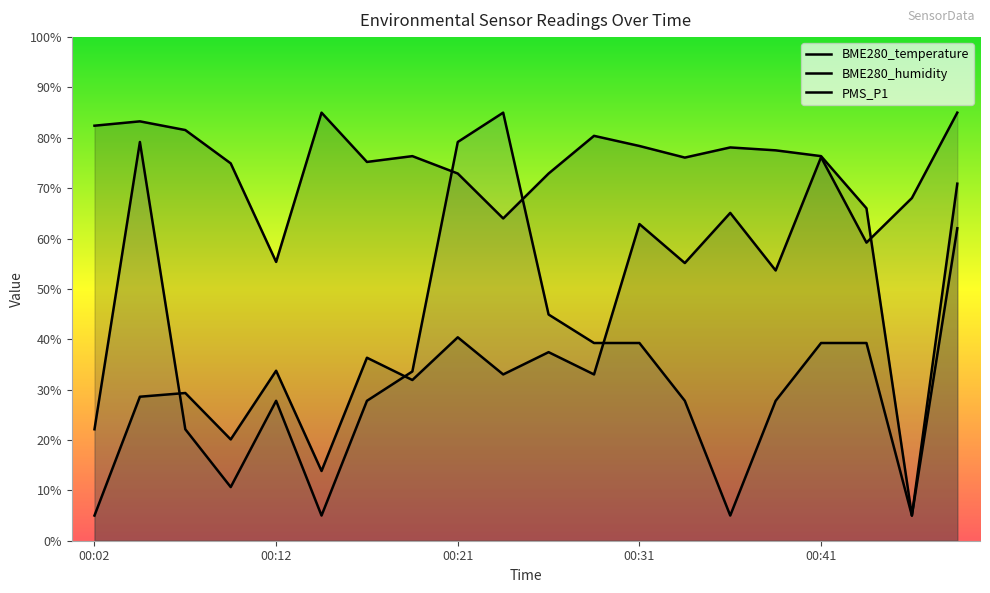

How many lines are shown in the chart?

3